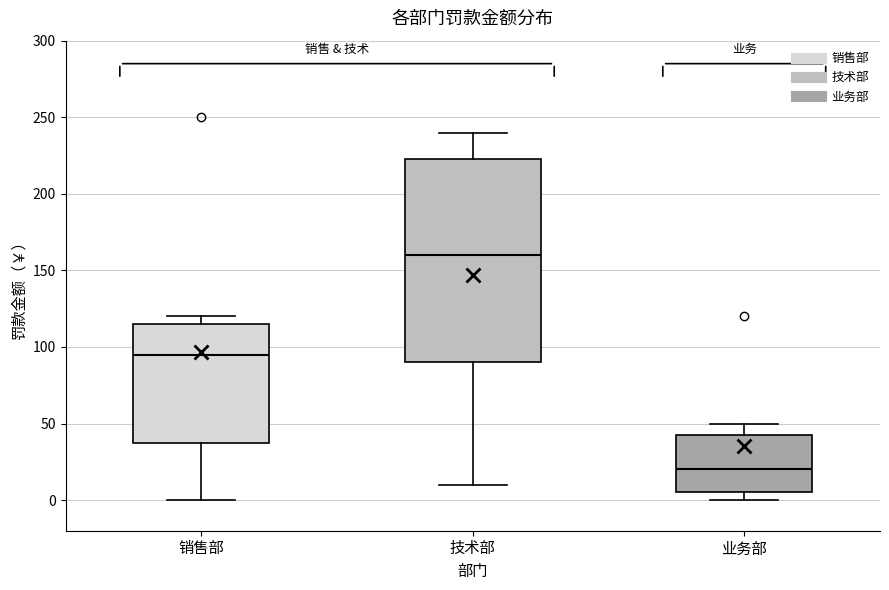

Reading left to right, transcribe this box plot: for each box, give where its median line is, the range the box spans, and where its two whiskers end, as read against the y-axis. The values are not printed on the chart, so give them approximately, as read against the axis.

销售部: median 95, box 40 to 115, whiskers 0 to 120
技术部: median 160, box 90 to 225, whiskers 10 to 240
业务部: median 20, box 5 to 45, whiskers 0 to 50